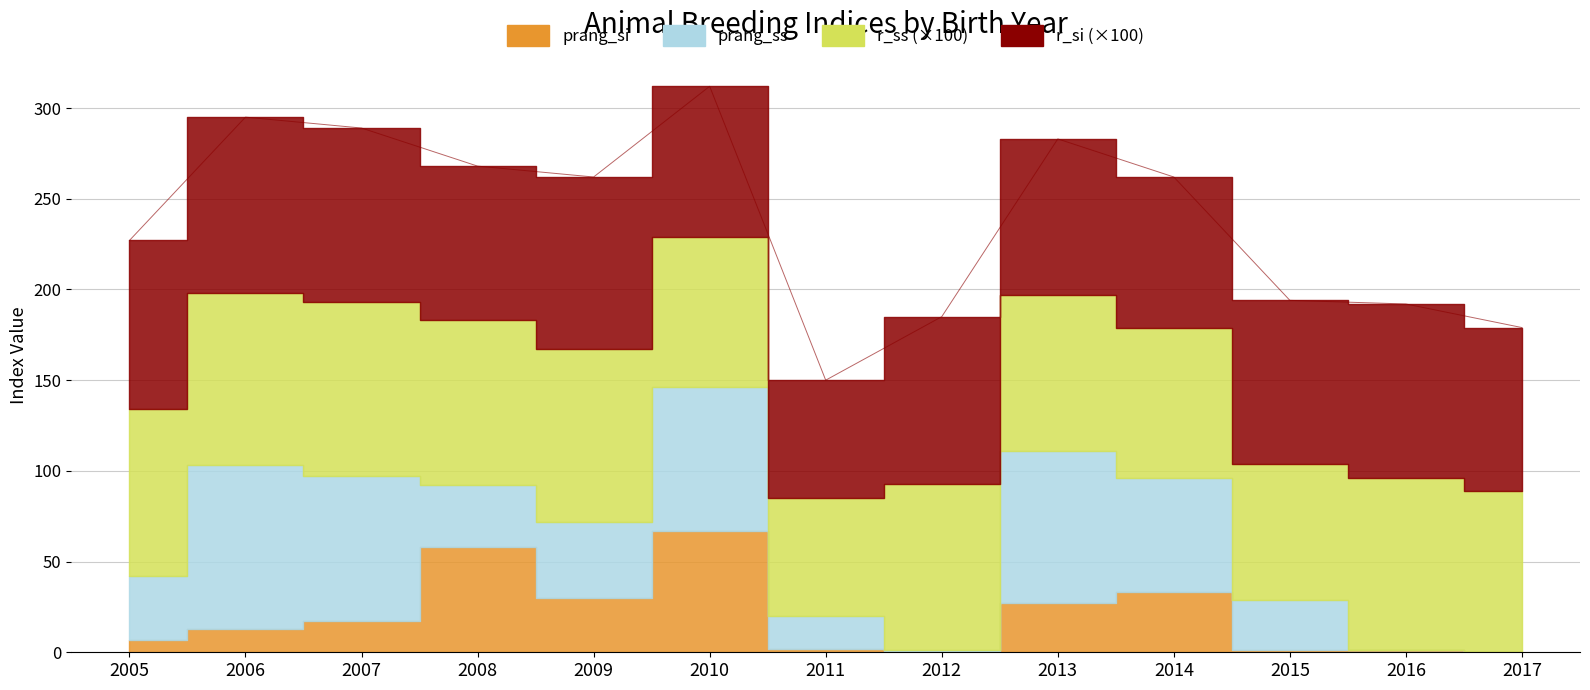

What is the difference between the prang_si values at 2008 and 2011?

56.0